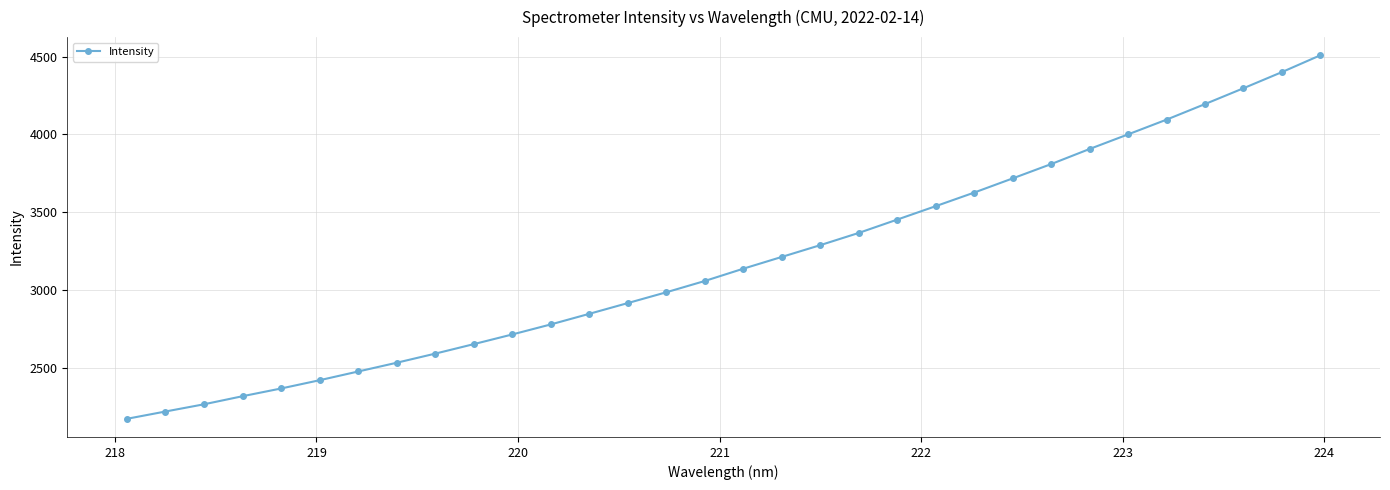

What is the difference between the second highest and second lowest values?

2184.4